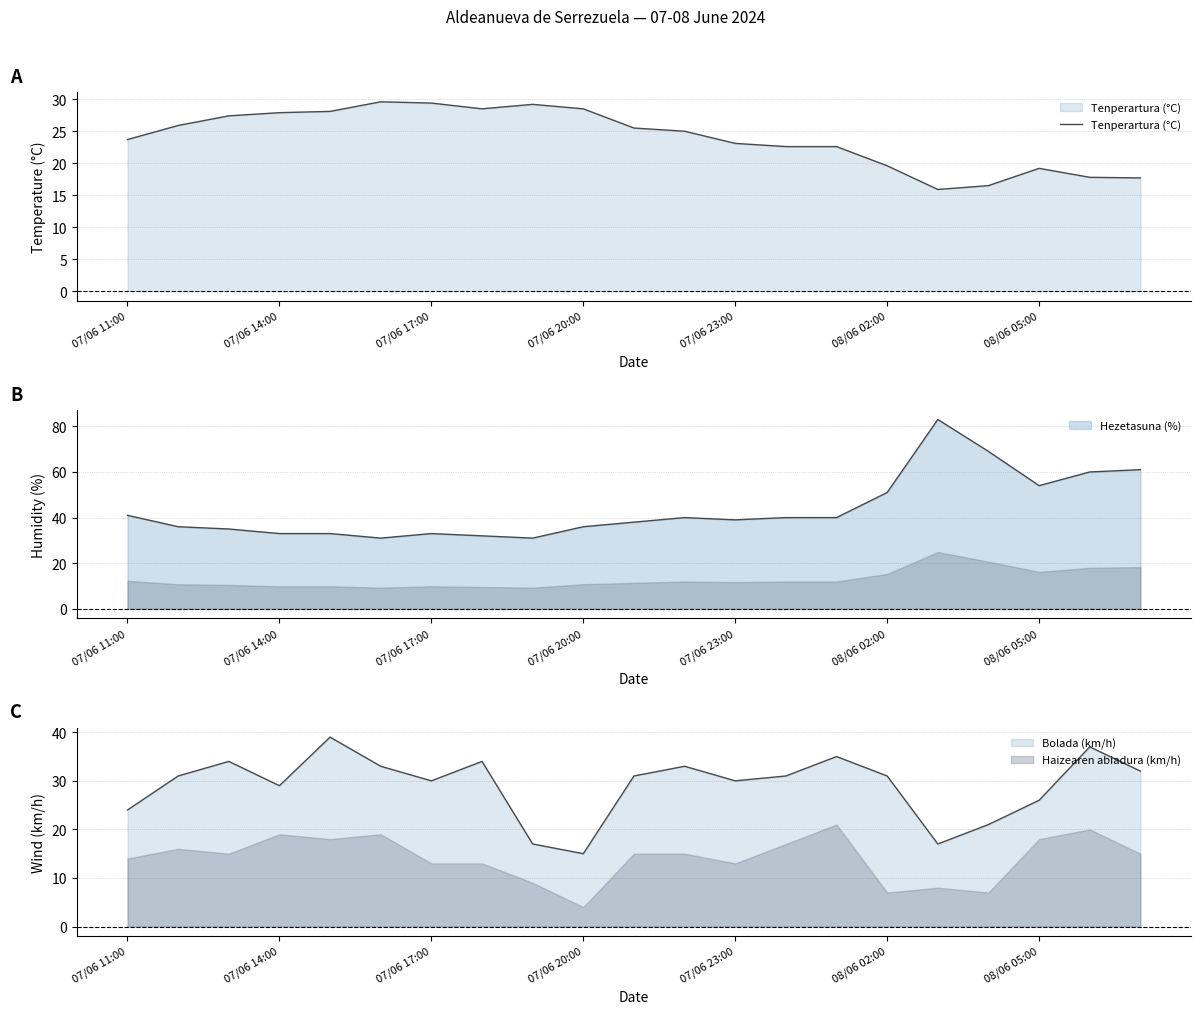

What is the maximum value shown in the chart?

29.6